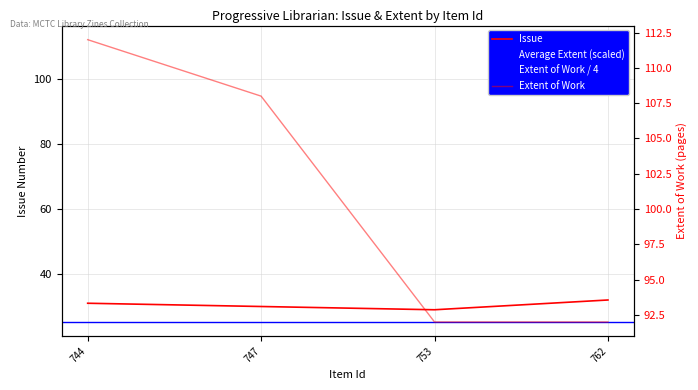

What value does the Extent of Work series have at 744?

112